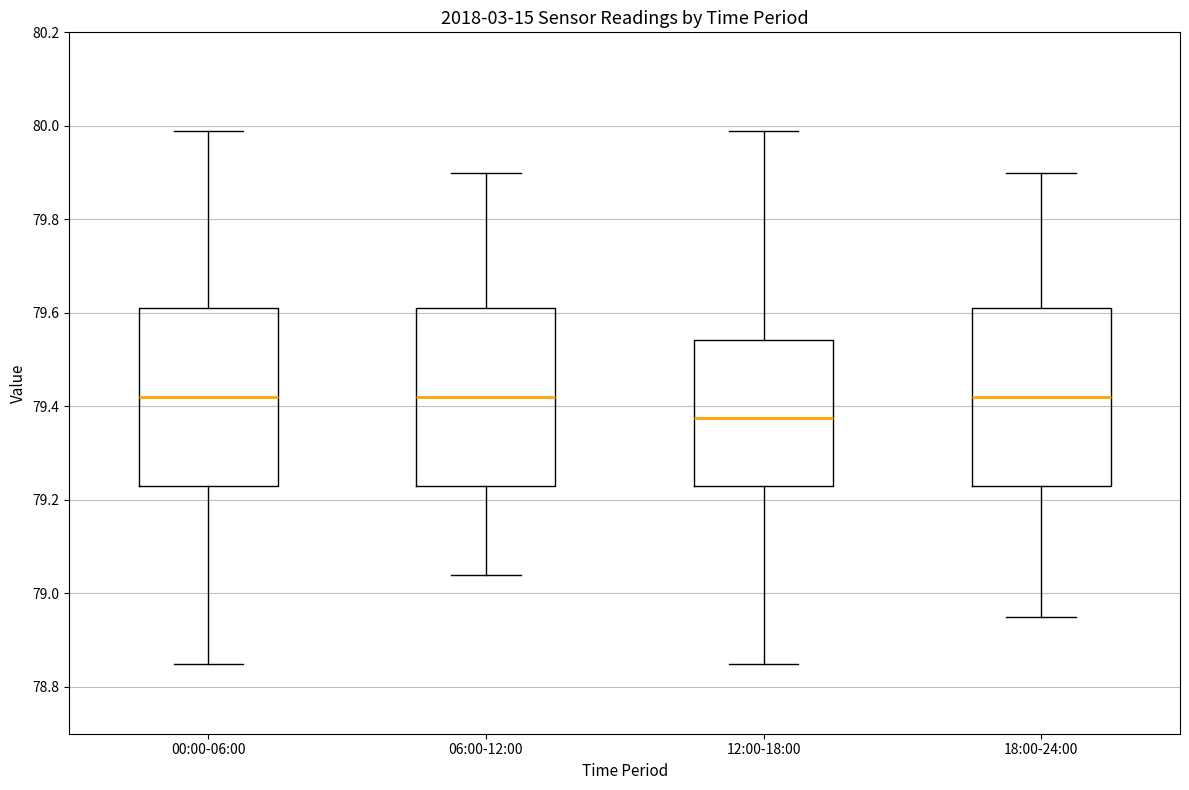

Where does the lower whisker of the box for 06:00-12:00 end on the y-axis? The values are not printed on the chart, so give them approximately, as read against the axis.

79.04